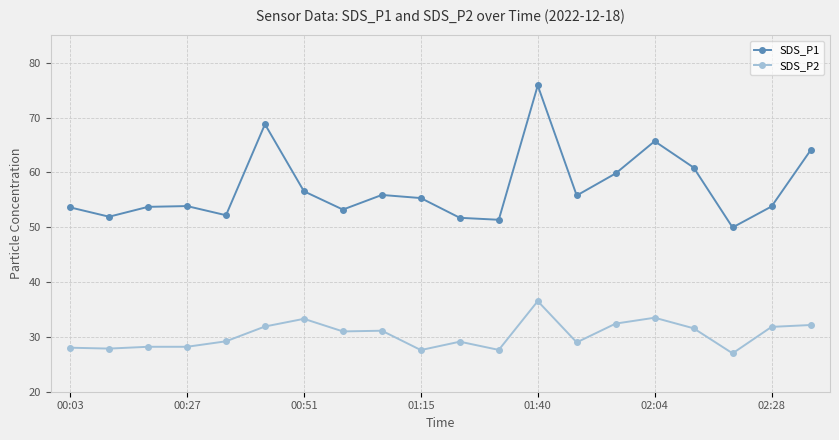

How many data points does each series have?

20